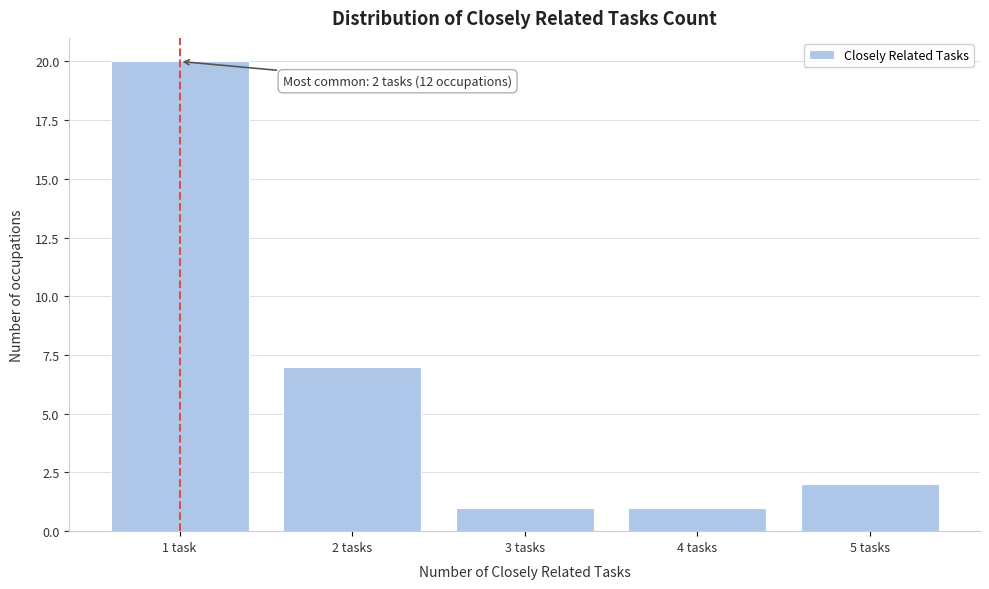

Reading right to left, what are all the values shown in this chart?

2	1	1	7	20